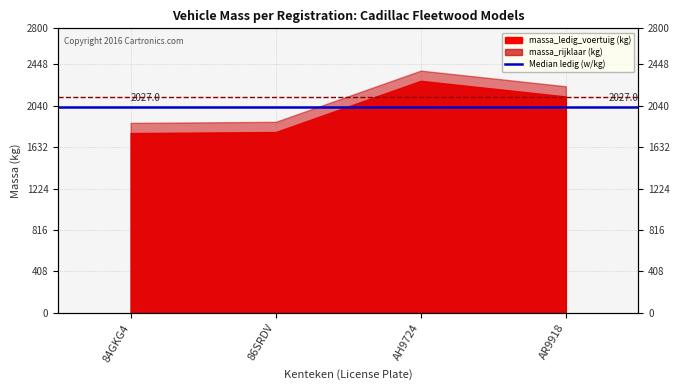

The value of Median ledig (2027.0) at 86SRDV is 951. True or false?

False